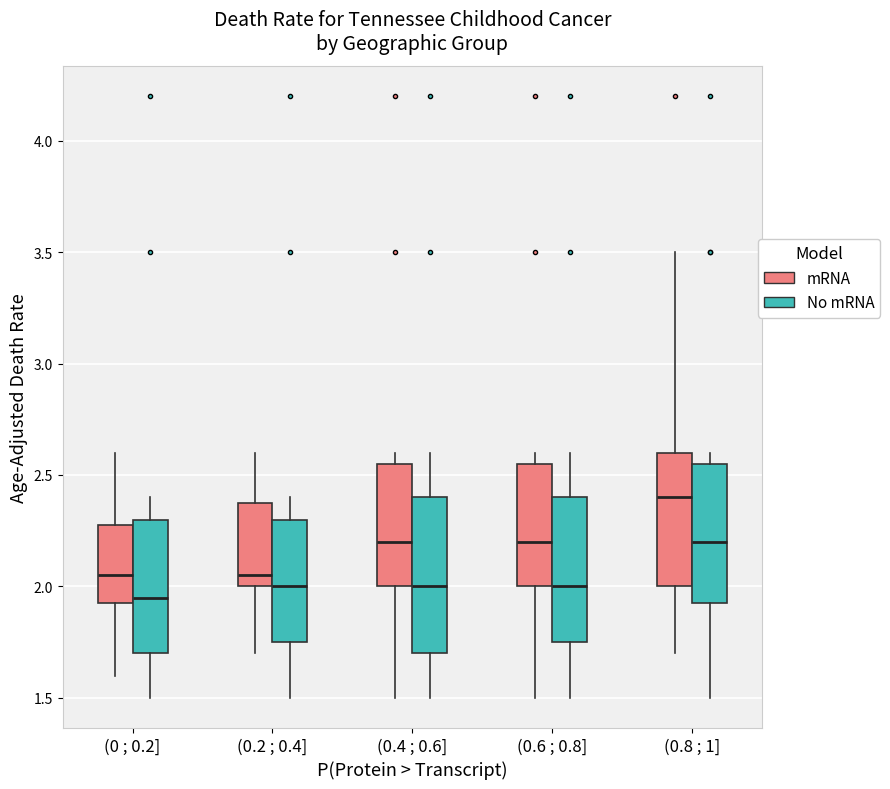

Where does the median line of the box for (0 ; 0.2] (mRNA) sit on the y-axis? The values are not printed on the chart, so give them approximately, as read against the axis.

2.05